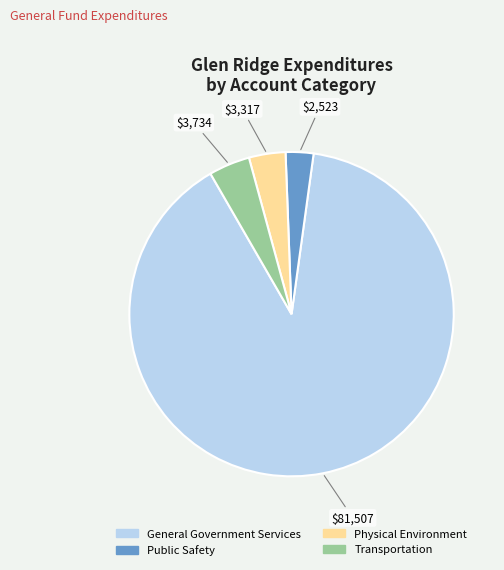

How many slices are in this pie chart?

4